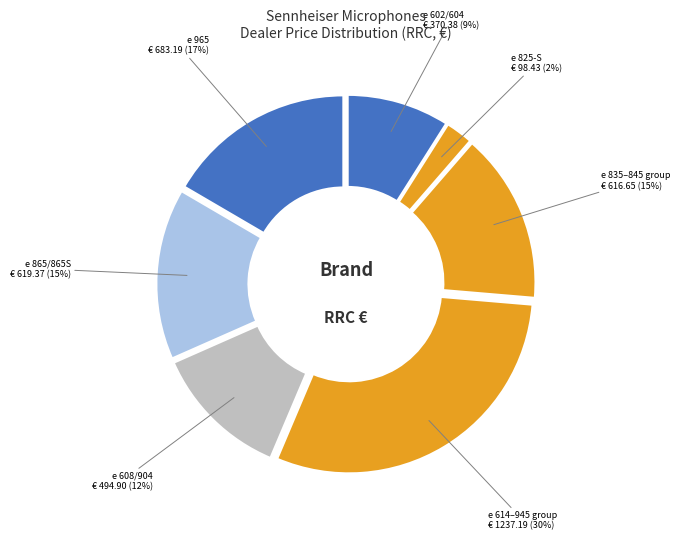

Count the number of slices in the pie.

7